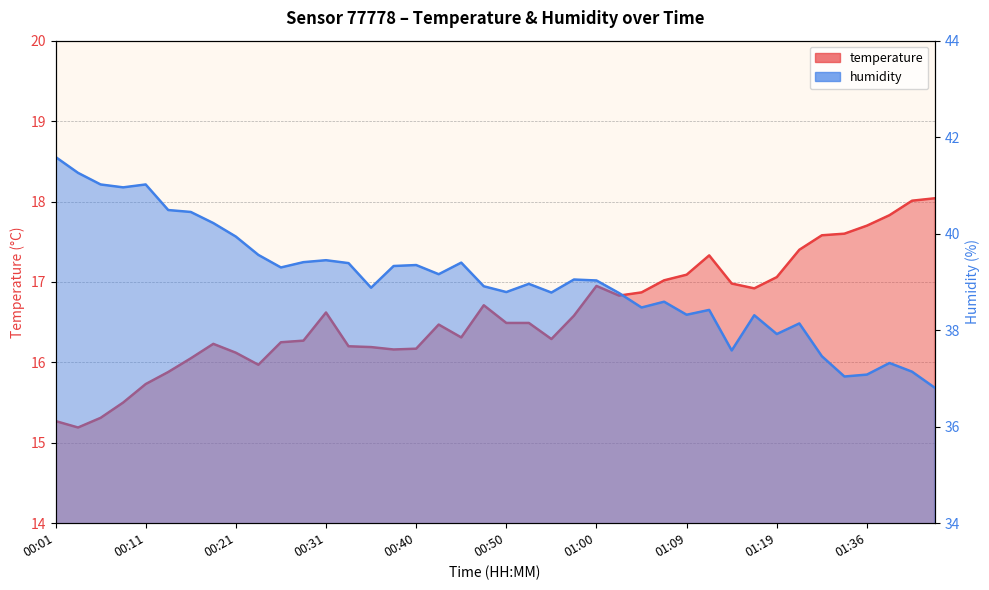

List the series in order of their overall mean, lowest first.

temperature, humidity